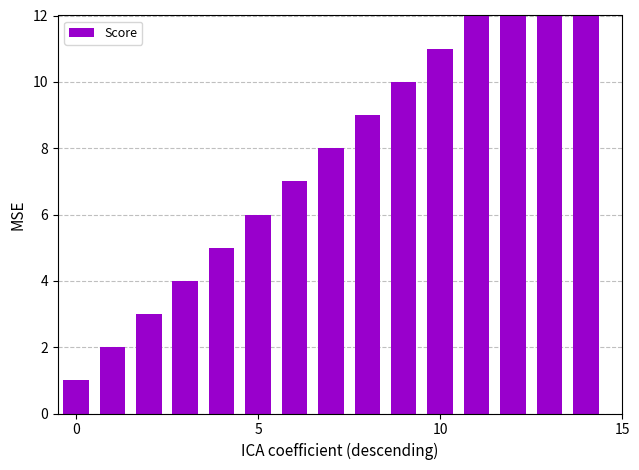

Read the value at 4.

5